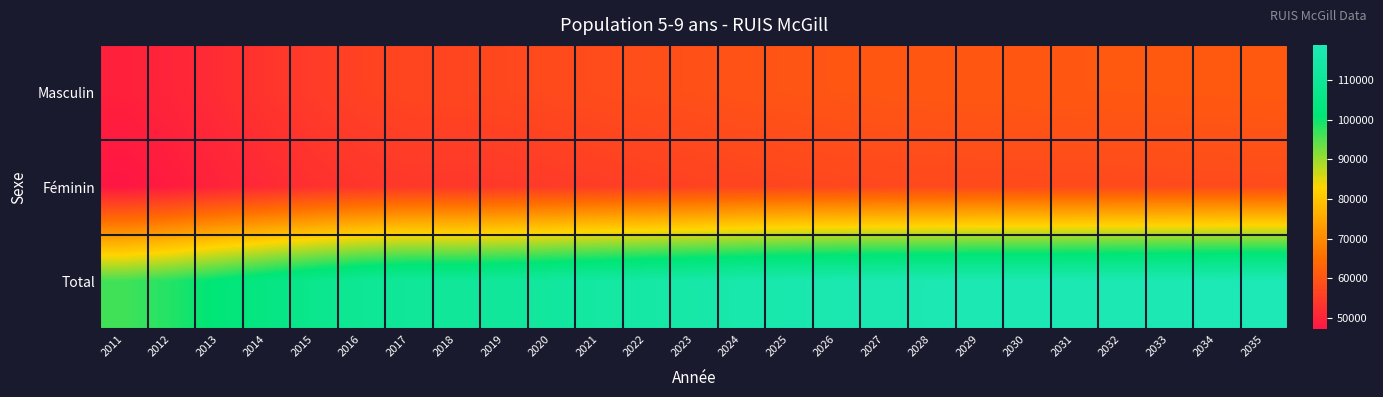

Which series has the largest total across all categories?

Total